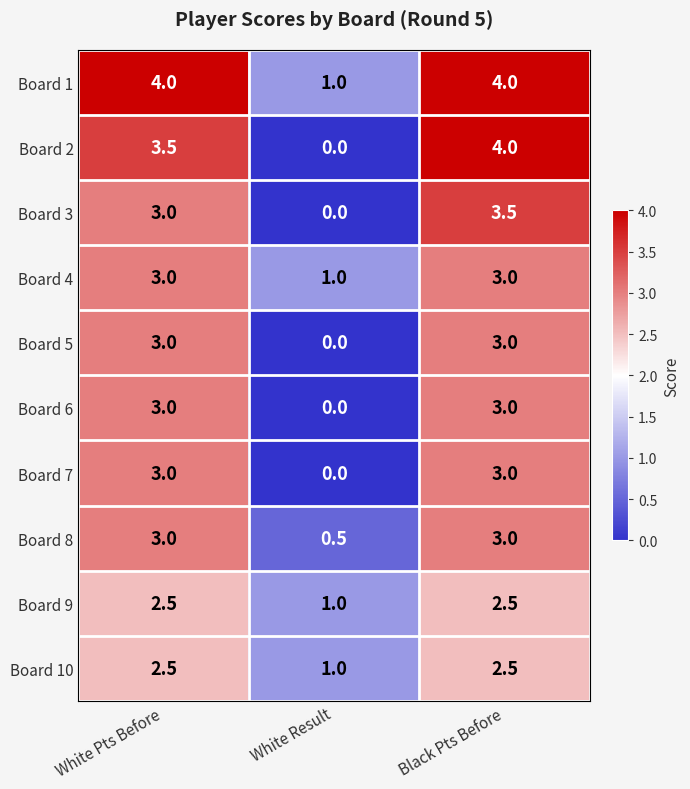

Which series has the largest total across all categories?

Board 1